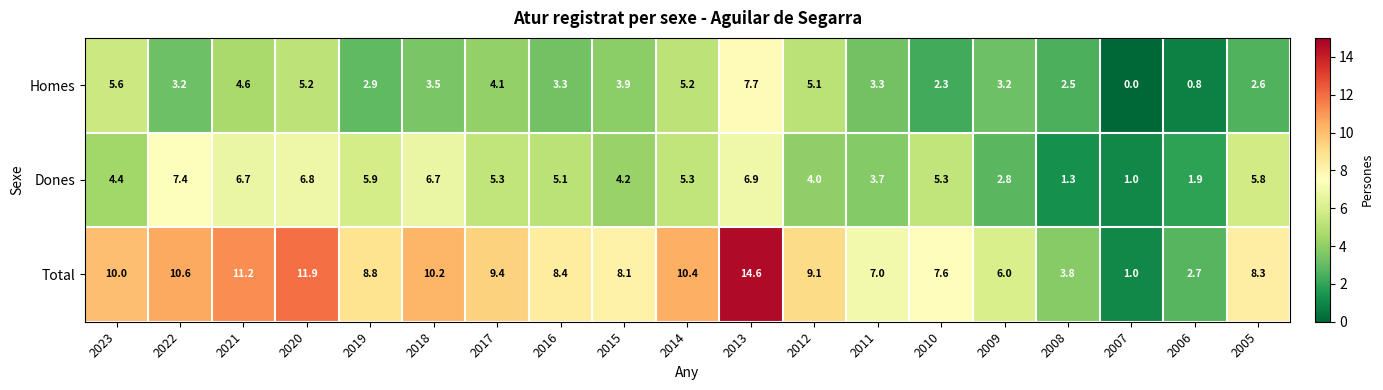

What is the sum of all Homes values?

69.0